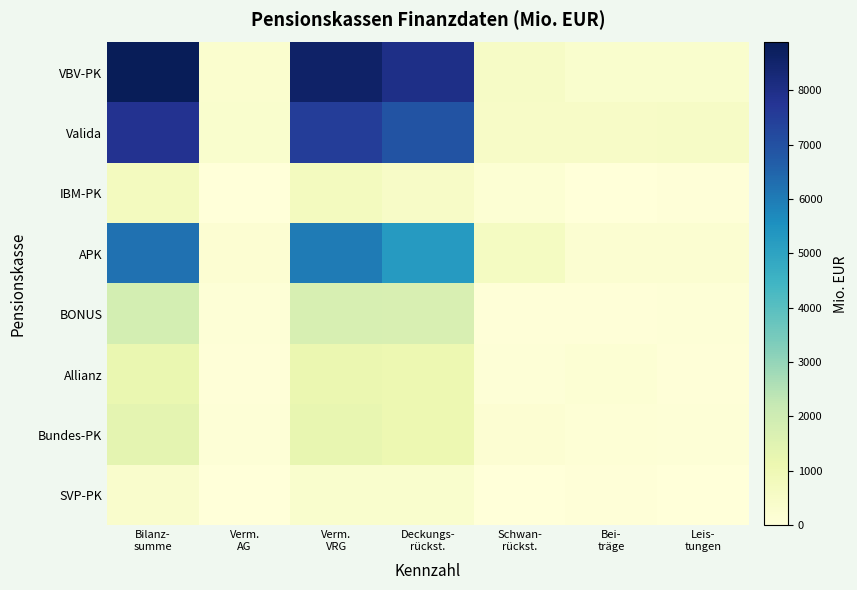

At which category is the sum across all series the highest?

Bilanz-
summe